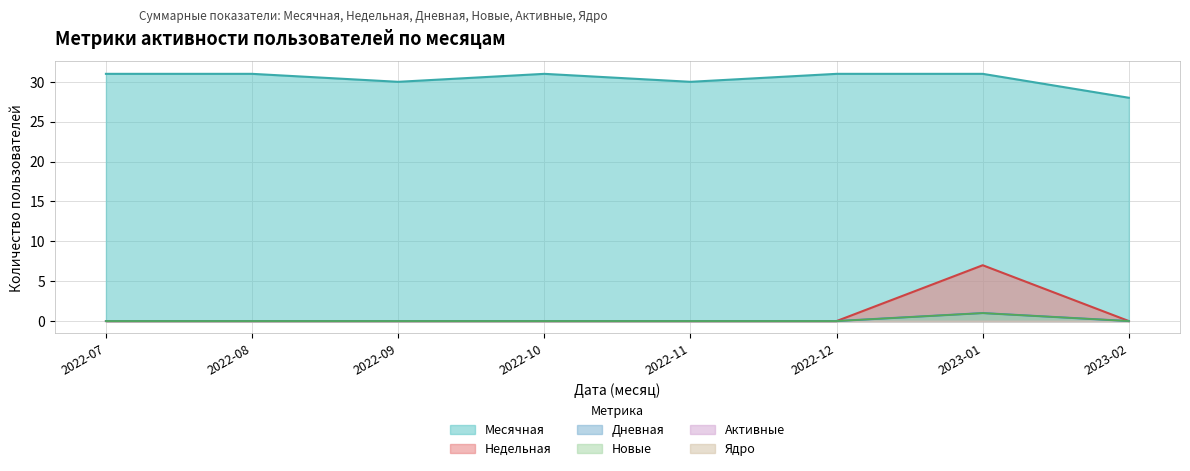

Where is Новые nearest to the value 0?

2022-07